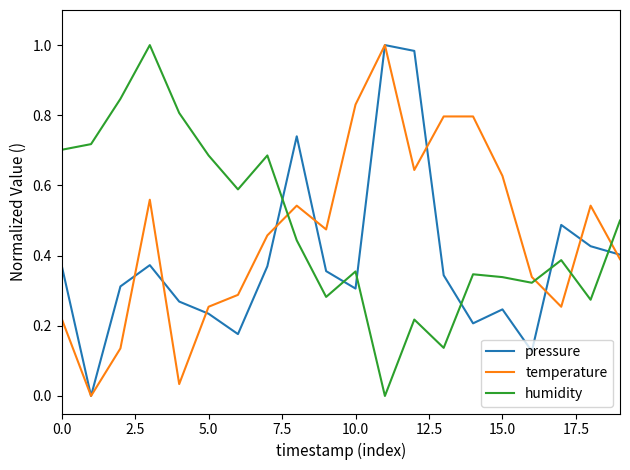

After their last crossing, which series has the higher values: humidity or temperature?

humidity